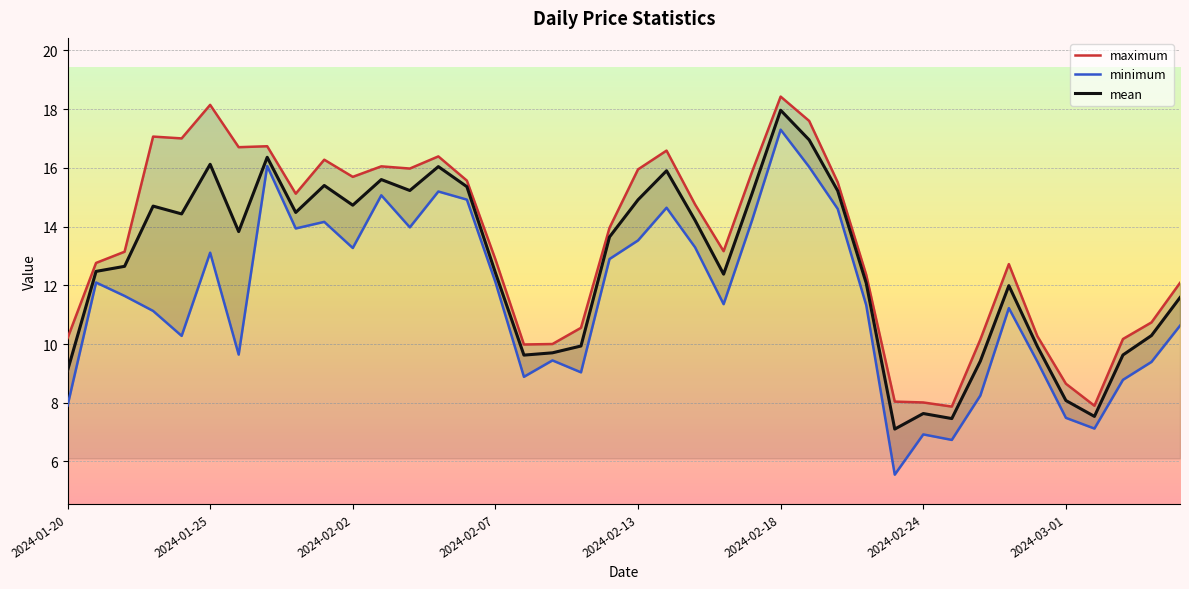

What is the lowest value of the mean series?

7.1